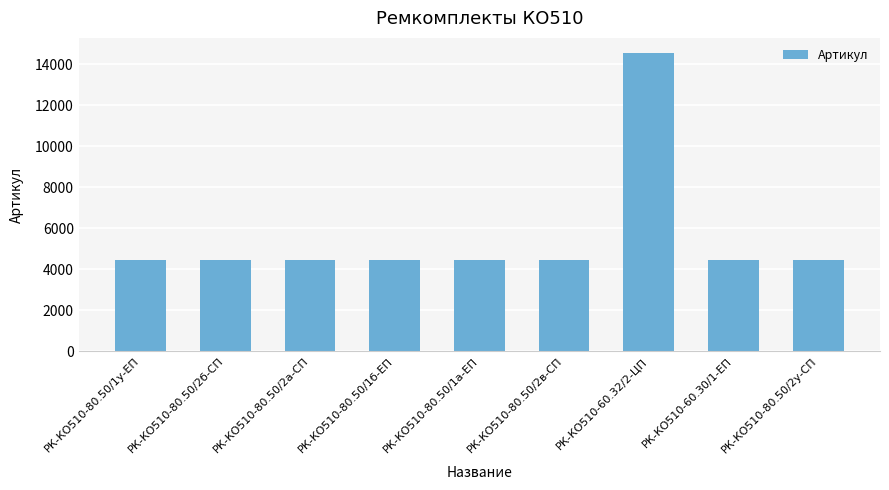

What is the label of the 3rd bar from the left?

РК-КО510-80.50/2а-СП